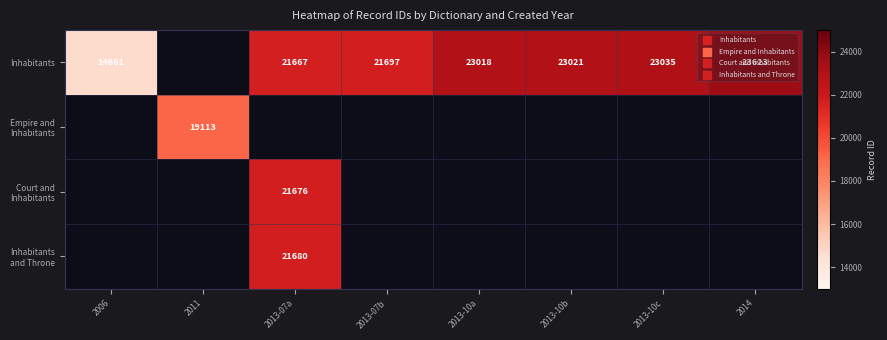

What is the sum of the Inhabitants values at 2013-10c and 2013-10b?

46056